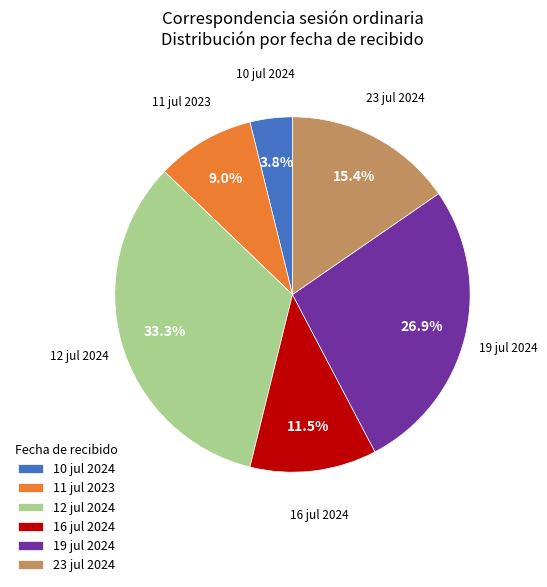

Which slice is the smallest?

10 jul 2024